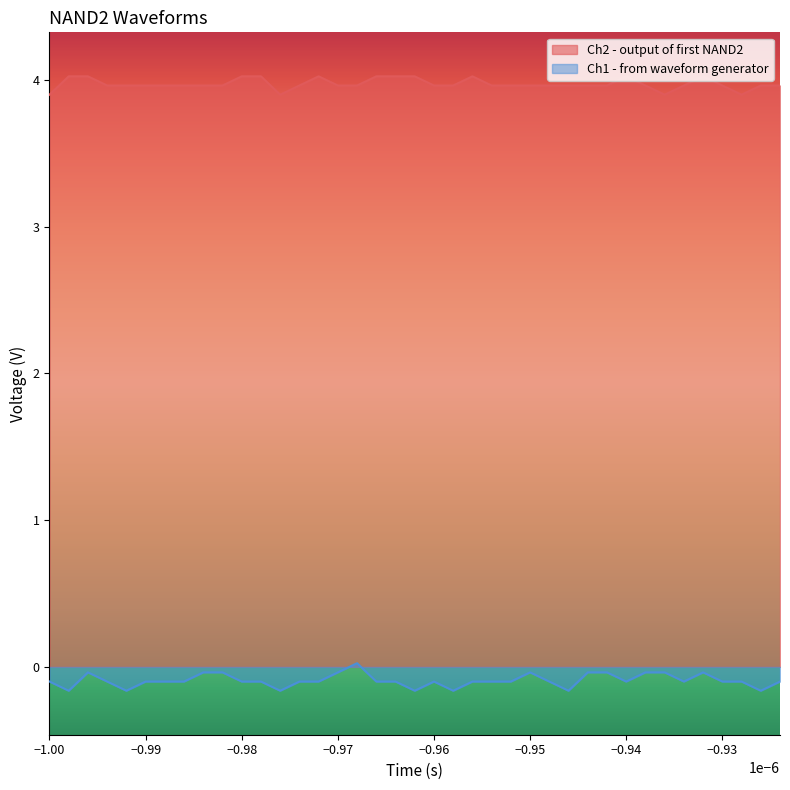

How many series are shown in this chart?

2